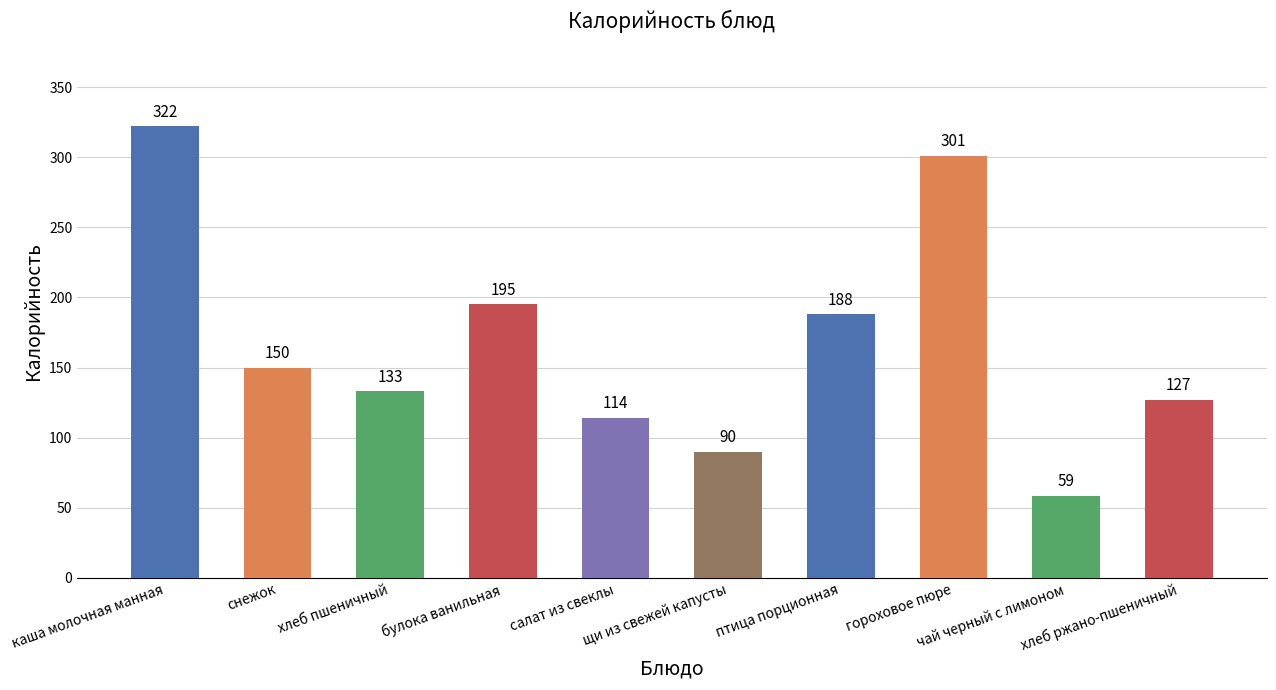

What is the ratio of the value at булока ванильная to the value at хлеб пшеничный?

1.5